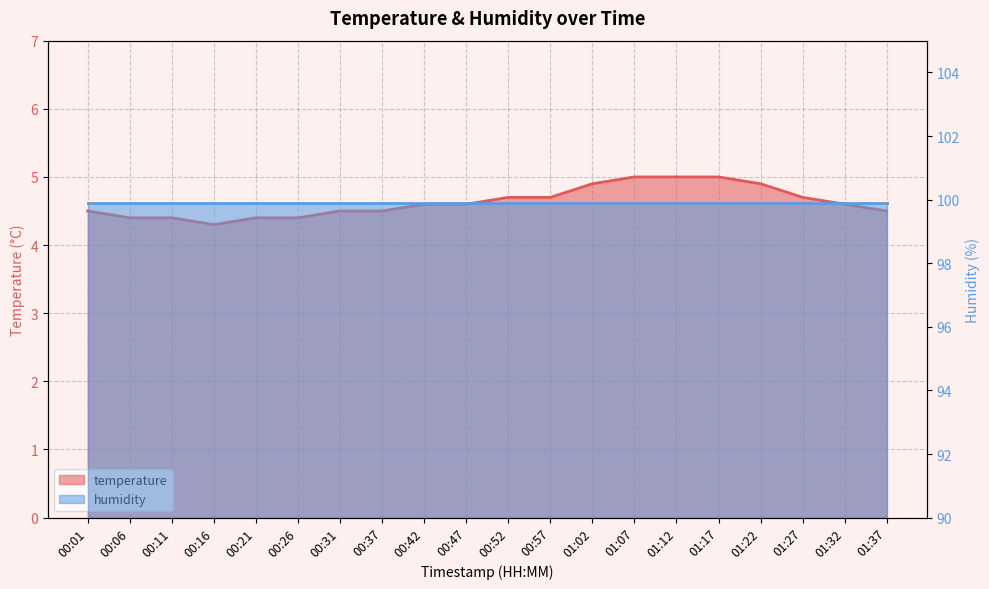

What is the difference between the second highest and minimum values?

0.7